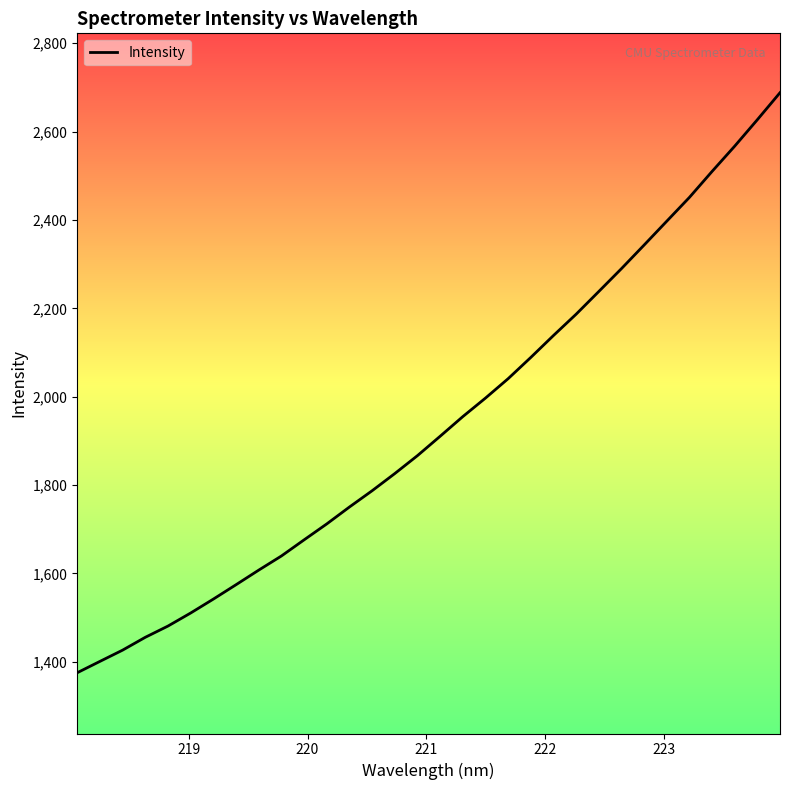

True or false: there are more than 1 points higher than both neighbors.

False